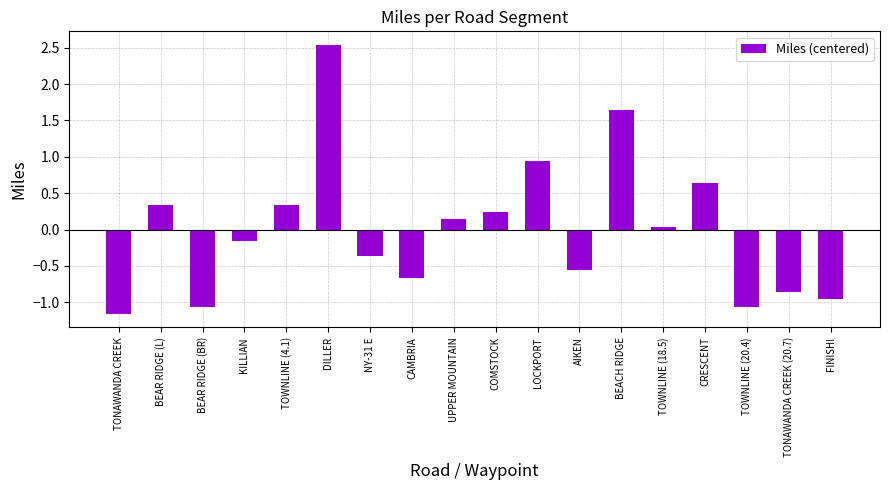

What is the approximate value at TONAWANDA CREEK?

-1.2